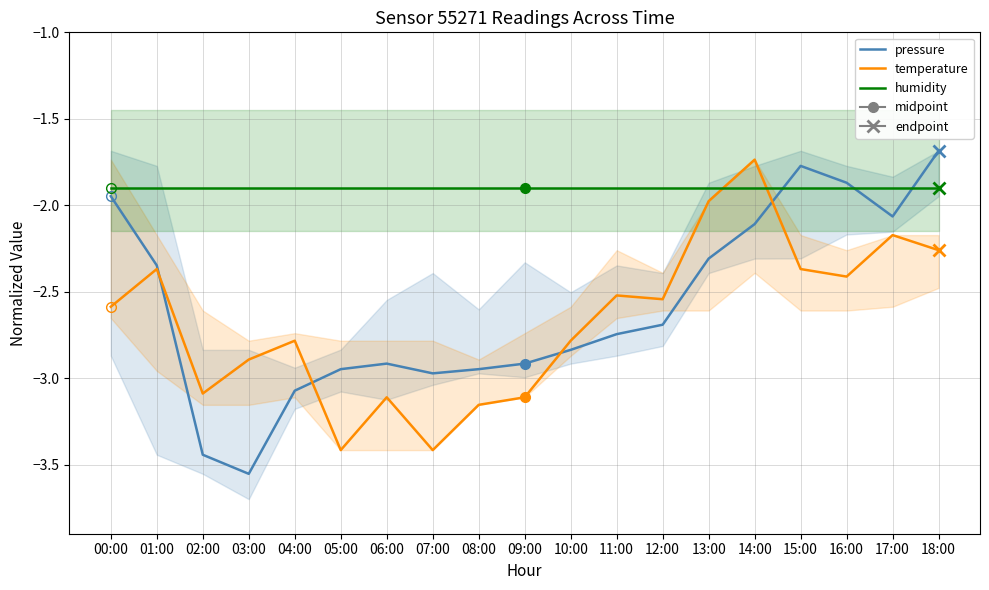

What position from the left is 11:00?

12